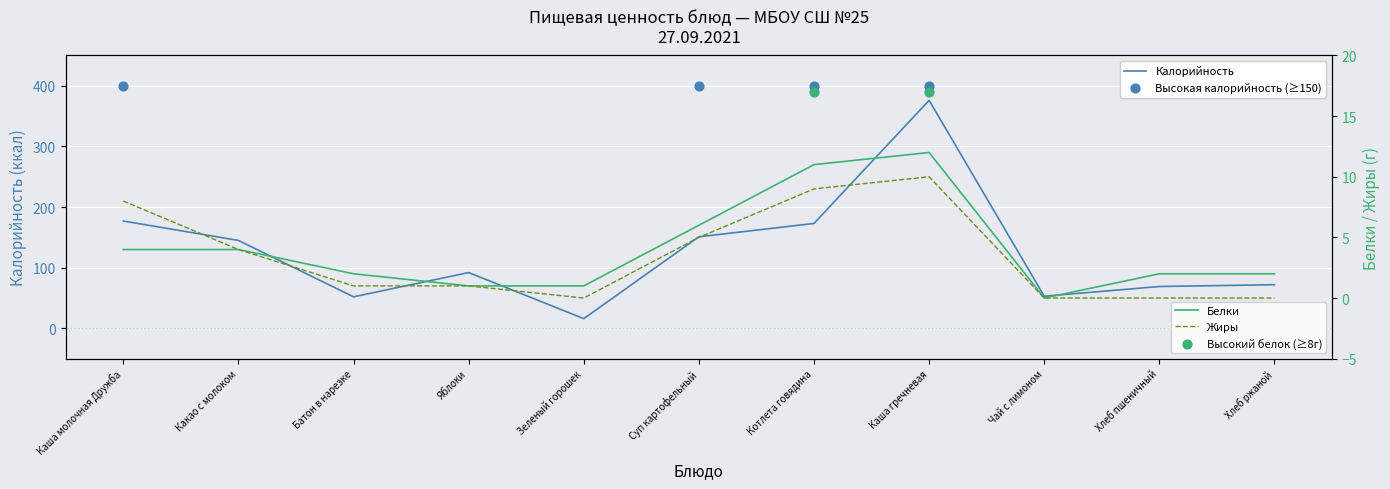

Which series reaches the minimum Y coordinate?

Белки